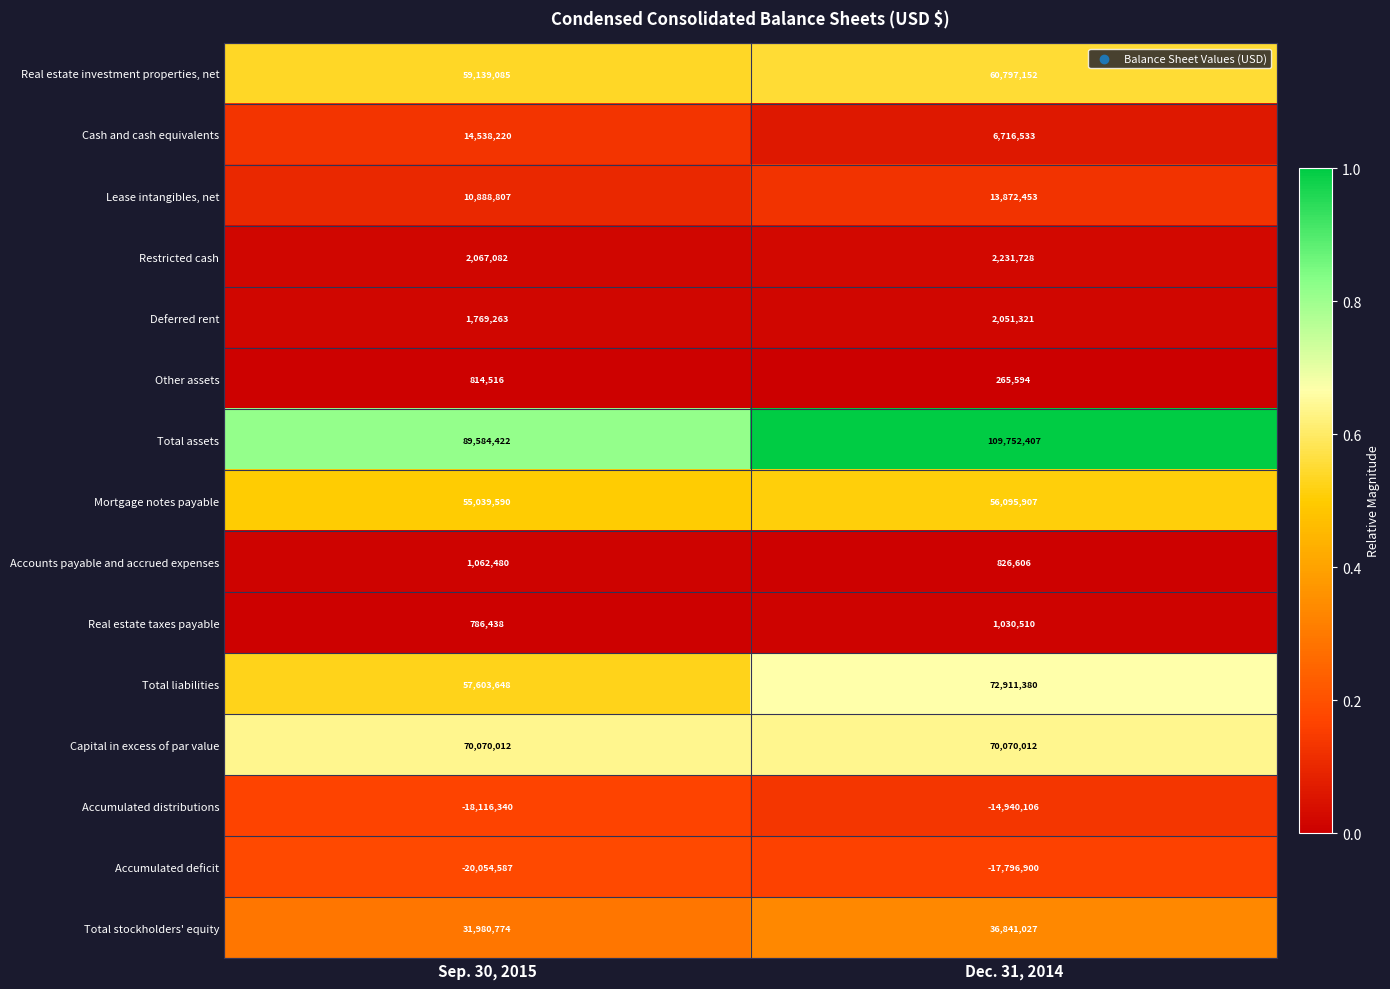

Between Sep. 30, 2015 and Dec. 31, 2014, which series saw the biggest shift?

Total assets